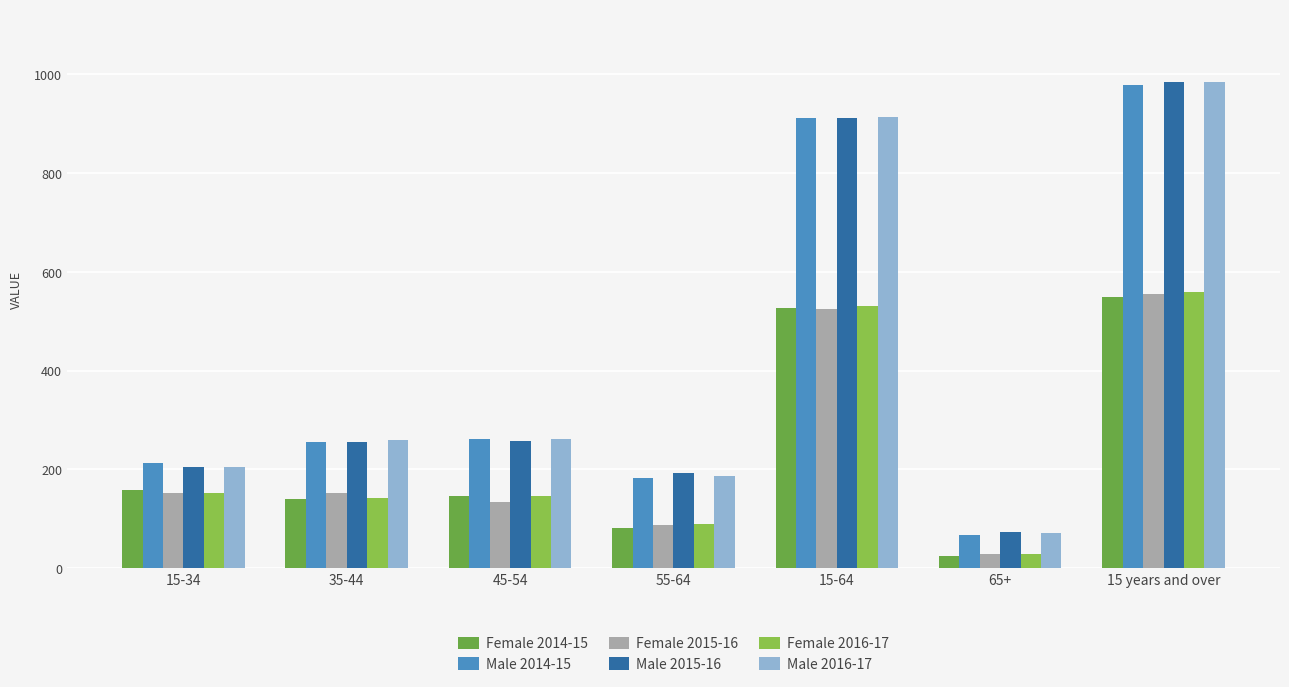

What is the total value across all series at 15-34?

1085.0